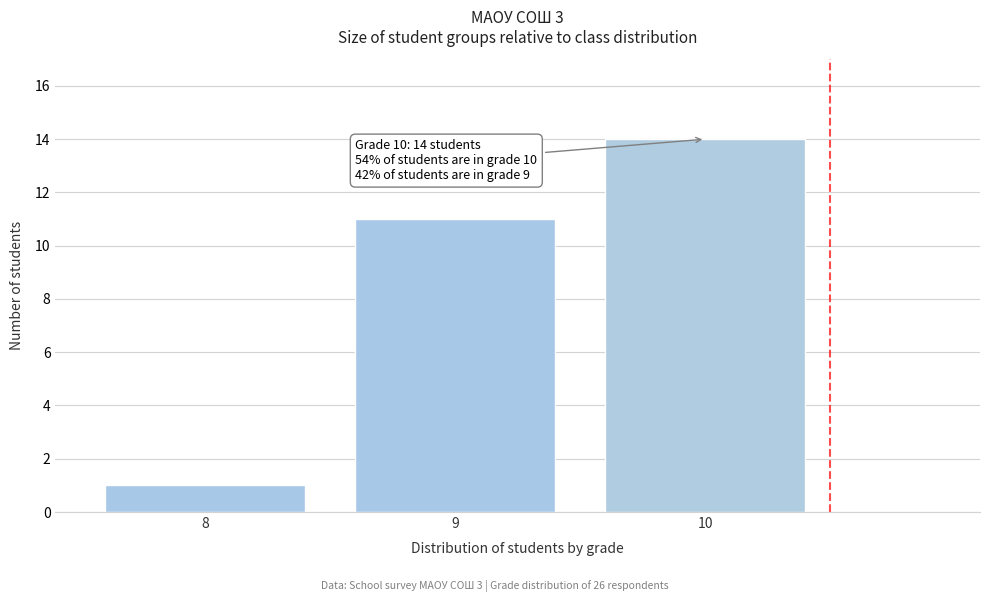

Reading right to left, what are all the values shown in this chart?

14	11	1